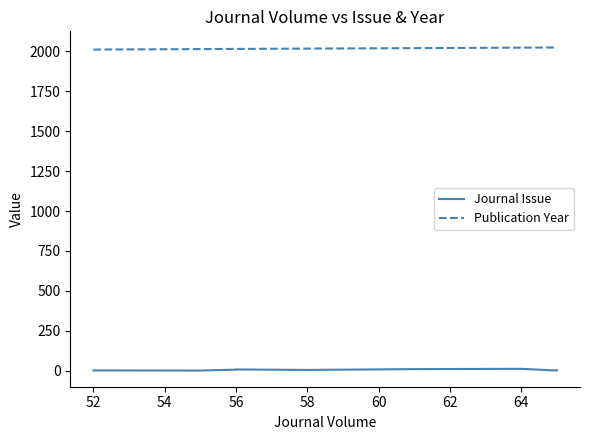

What are all the series names shown in the legend?

Journal Issue, Publication Year